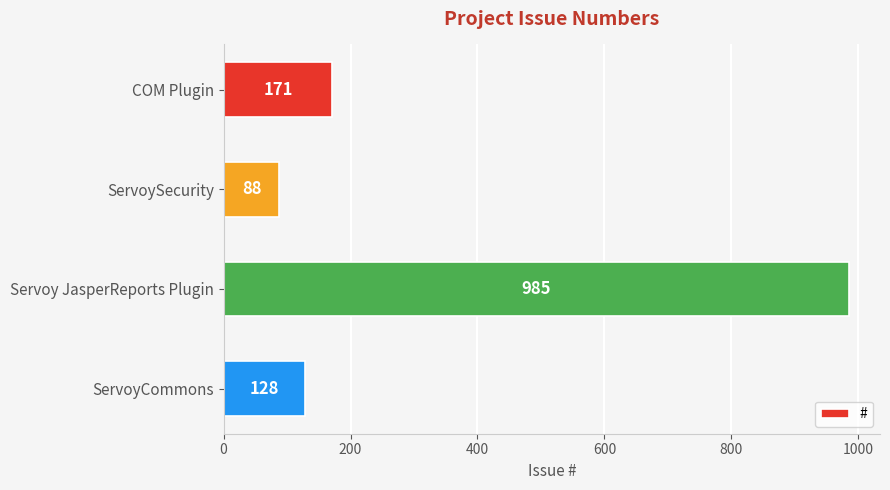

How many bars are there in total?

4